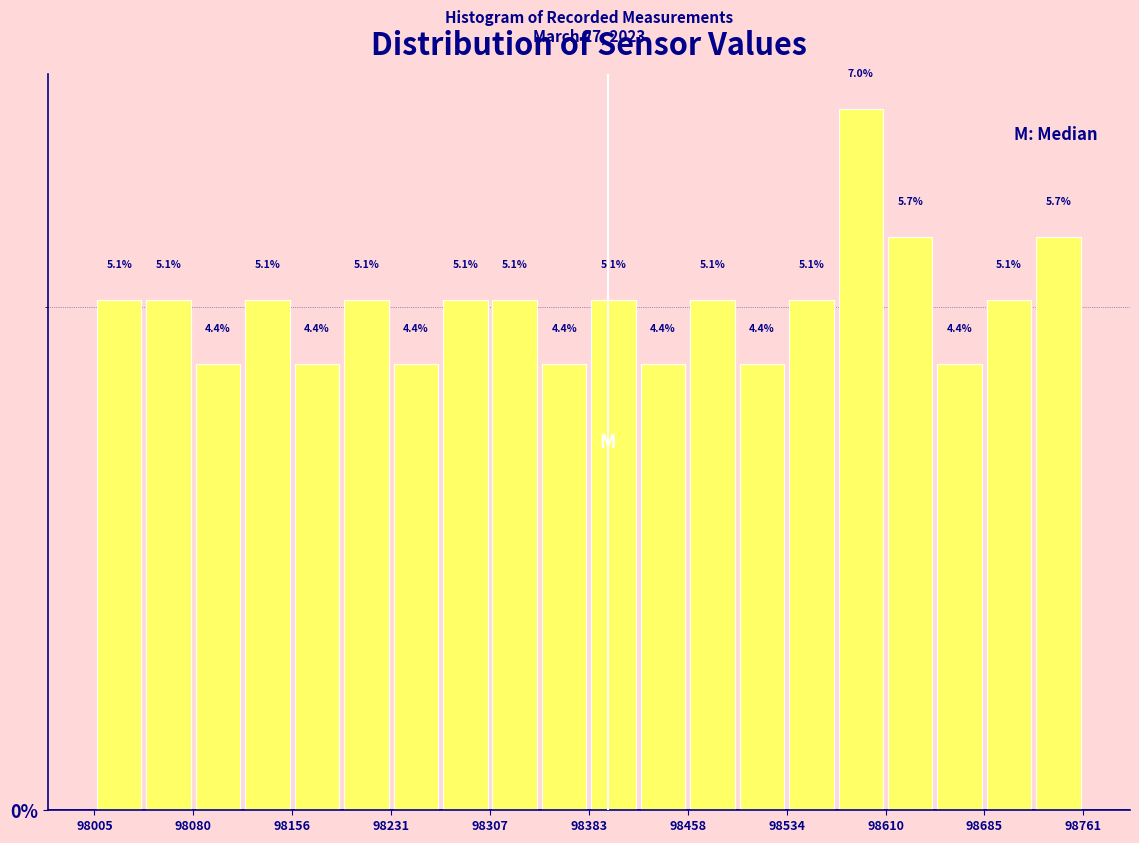

Around what value on the x-axis is the tallest bar? Give the approximate position of its centre, as read against the axis.

98590